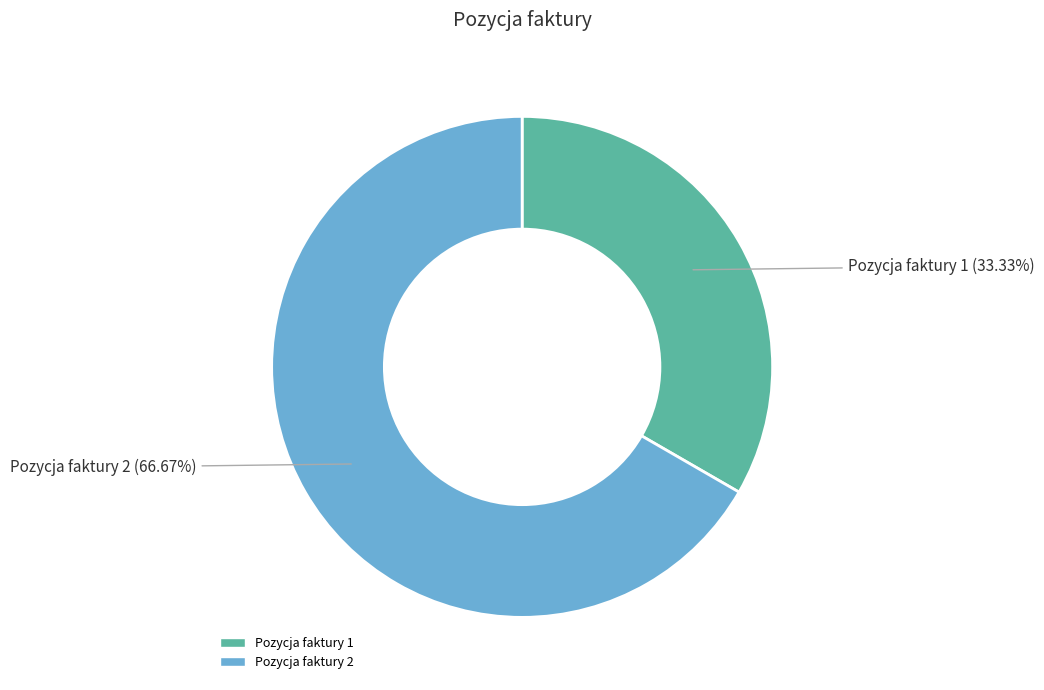

What percentage is the Pozycja faktury 2 slice, to the nearest percent?

67%